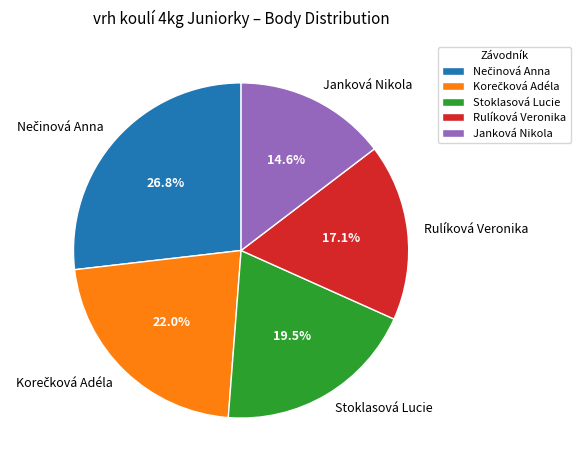

Which category has the smallest portion of the pie?

Janková Nikola